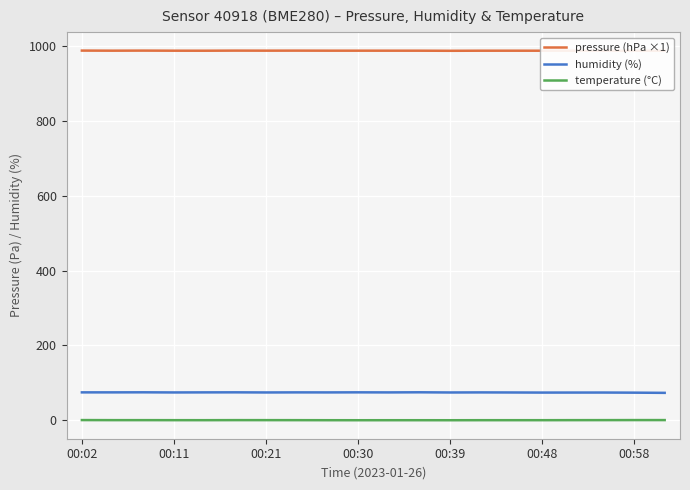

What are all the series names shown in the legend?

pressure (hPa ×1), humidity (%), temperature (°C)